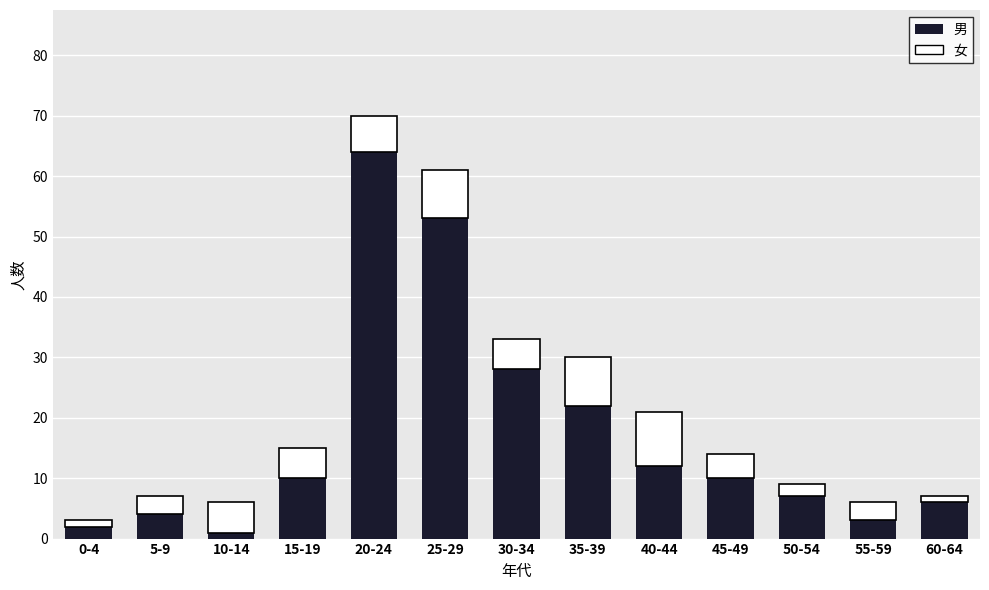

What is the sum of all 男 values?

222